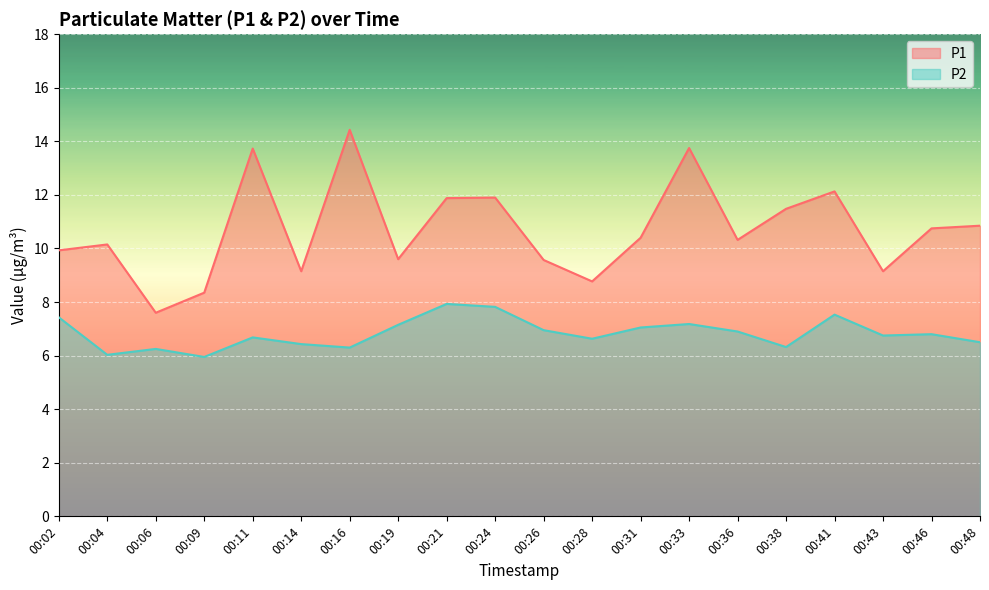

Reading left to right, list all the values displayed in this chart.

P1: 00:02=9.9	00:04=10.2	00:06=7.6	00:09=8.3	00:11=13.7	00:14=9.2	00:16=14.4	00:19=9.6	00:21=11.9	00:24=11.9	00:26=9.6	00:28=8.8	00:31=10.4	00:33=13.8	00:36=10.3	00:38=11.5	00:41=12.1	00:43=9.2	00:46=10.8	00:48=10.8
P2: 00:02=7.4	00:04=6.0	00:06=6.2	00:09=6.0	00:11=6.7	00:14=6.4	00:16=6.3	00:19=7.2	00:21=7.9	00:24=7.8	00:26=7.0	00:28=6.6	00:31=7.0	00:33=7.2	00:36=6.9	00:38=6.3	00:41=7.5	00:43=6.8	00:46=6.8	00:48=6.5